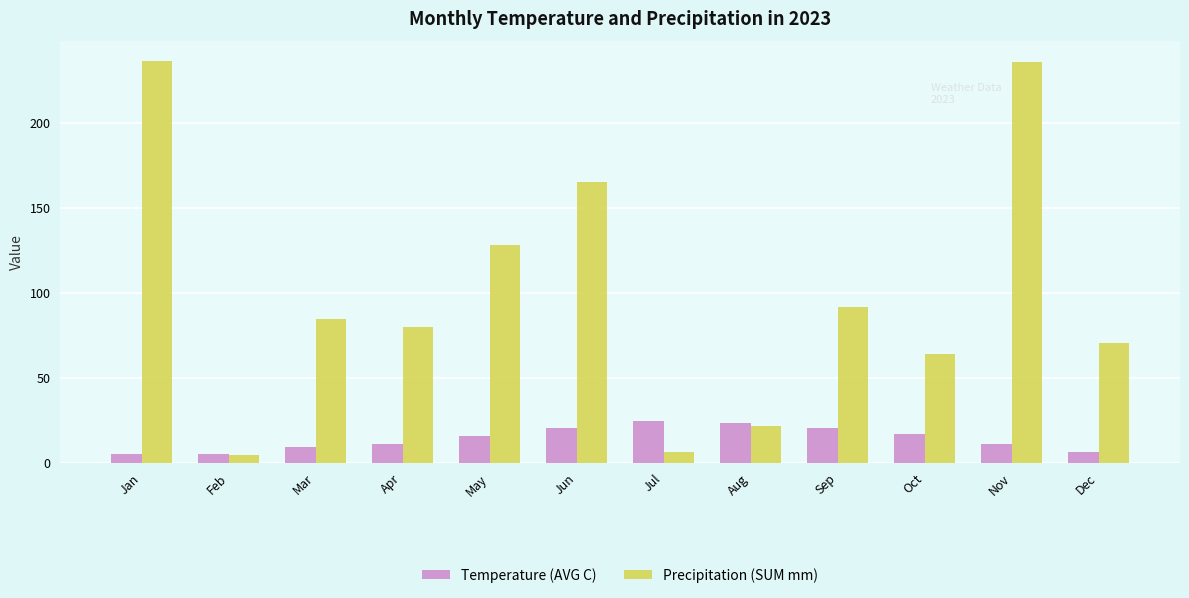

What is the total value across all series at Oct?

80.6